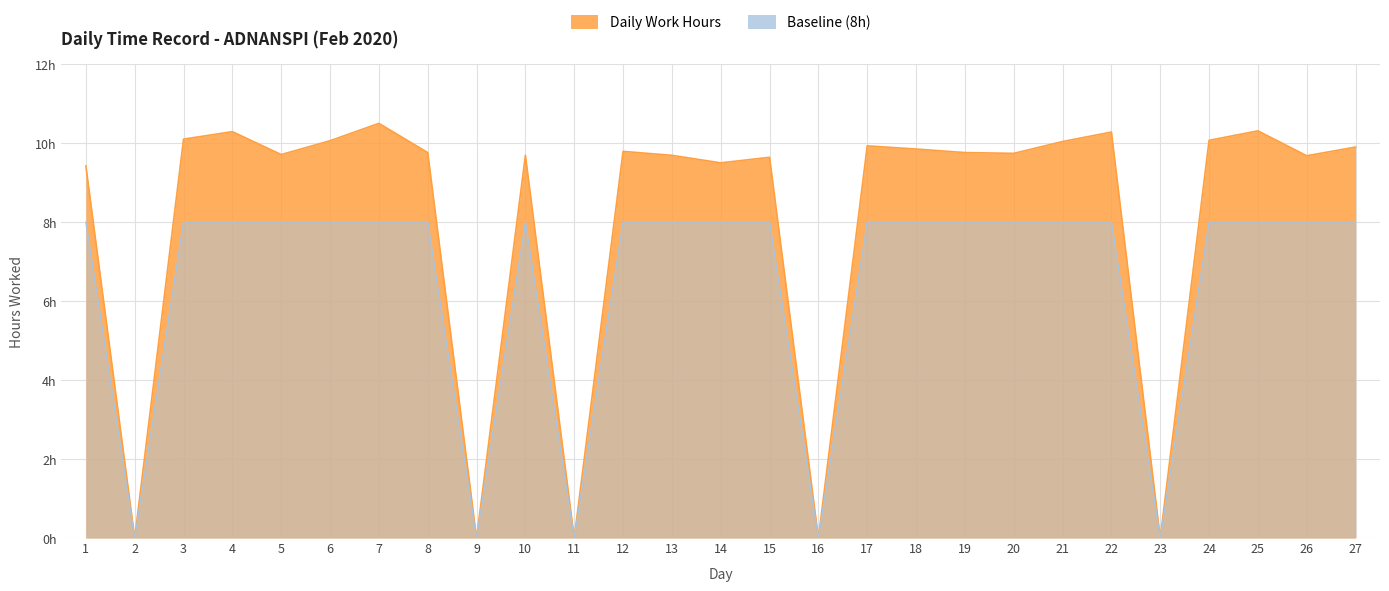

What is the maximum value shown in the chart?

10.5